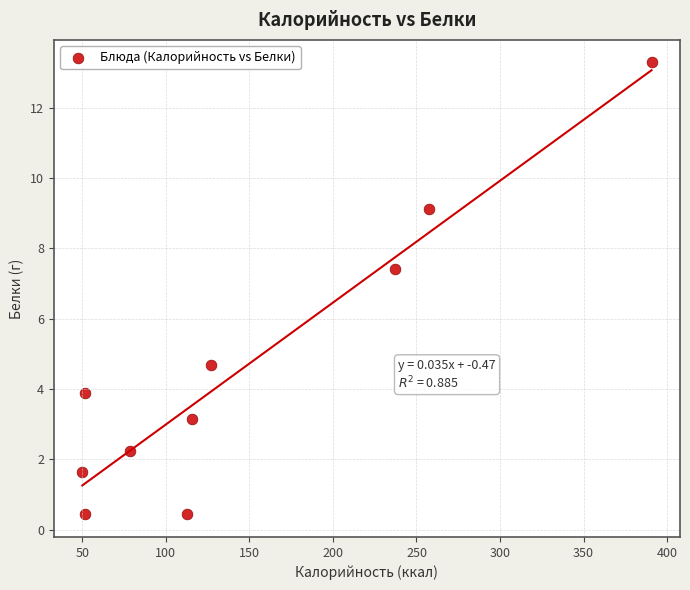

What is the range of Y values (max minus min)?

12.8